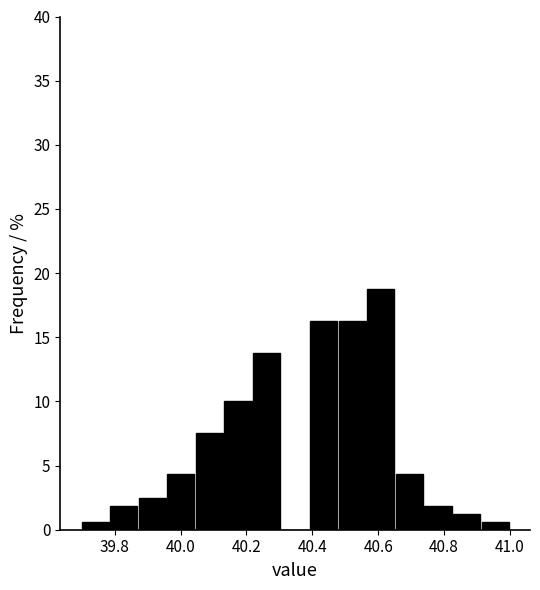

Over which range of the x-axis is the bar tallest?

40.56 to 40.66